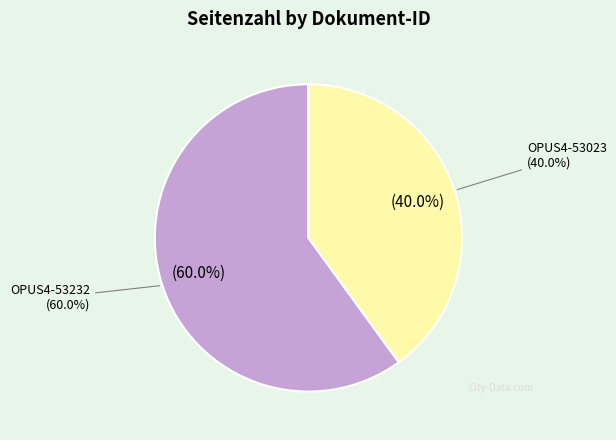

To the nearest percent, what percentage of the pie is OPUS4-53023?

40%